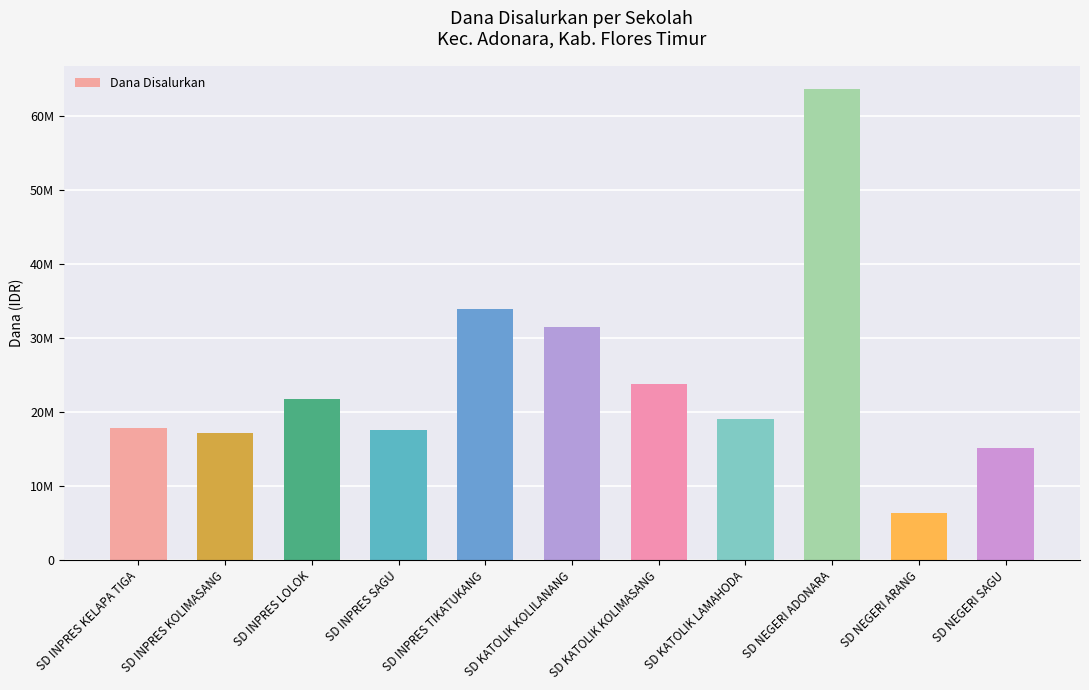

Reading left to right, extract all data points from this chart.

17775000	17100000	21825000	17550000	33975000	31500000	23850000	19125000	63675000	6300000	15075000